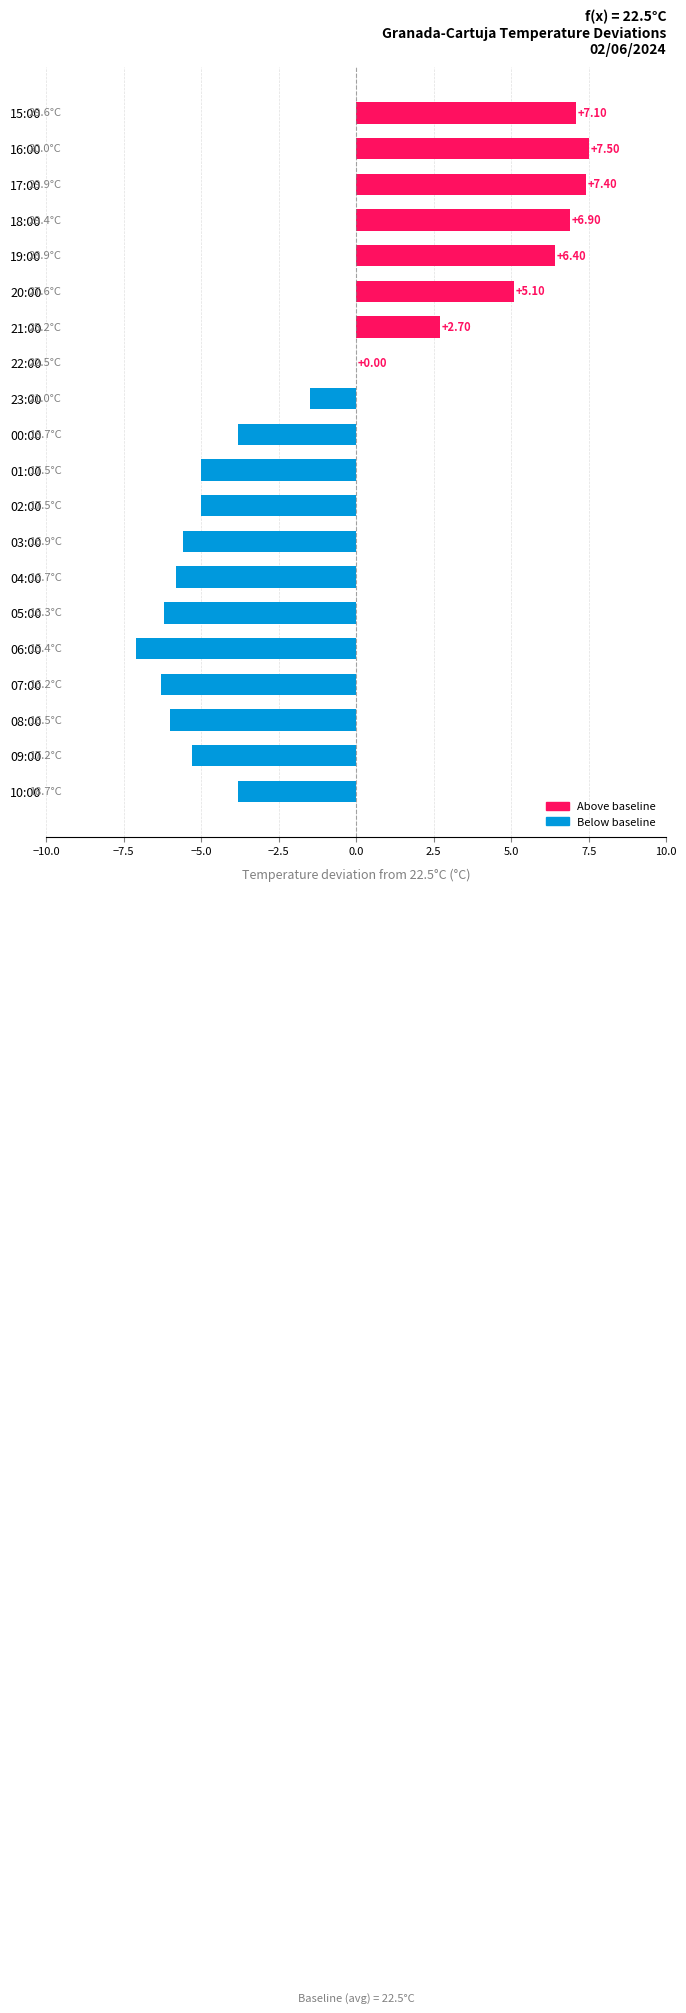

Which has a higher value, 06:00 or 02:00?

02:00